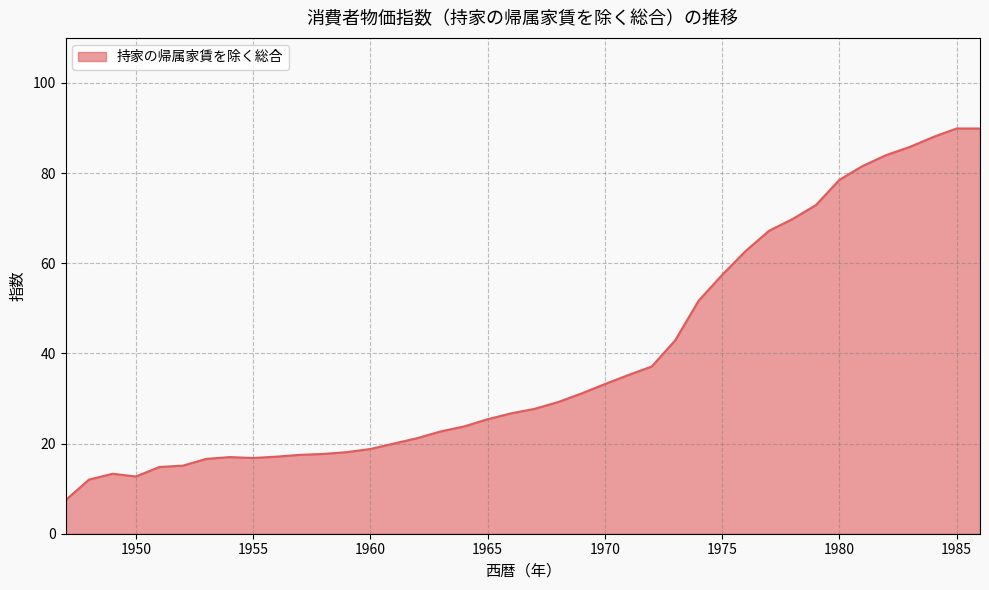

Does the chart display data point markers on the line(s)?

No